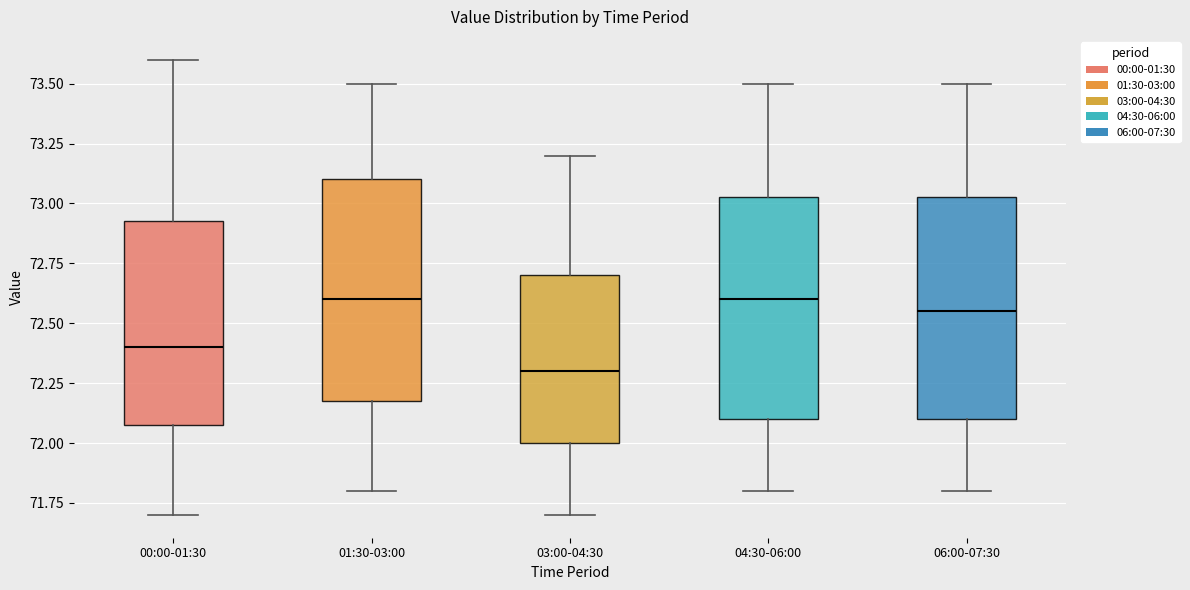

Where does the upper whisker of the box for 03:00-04:30 end on the y-axis? The values are not printed on the chart, so give them approximately, as read against the axis.

73.20